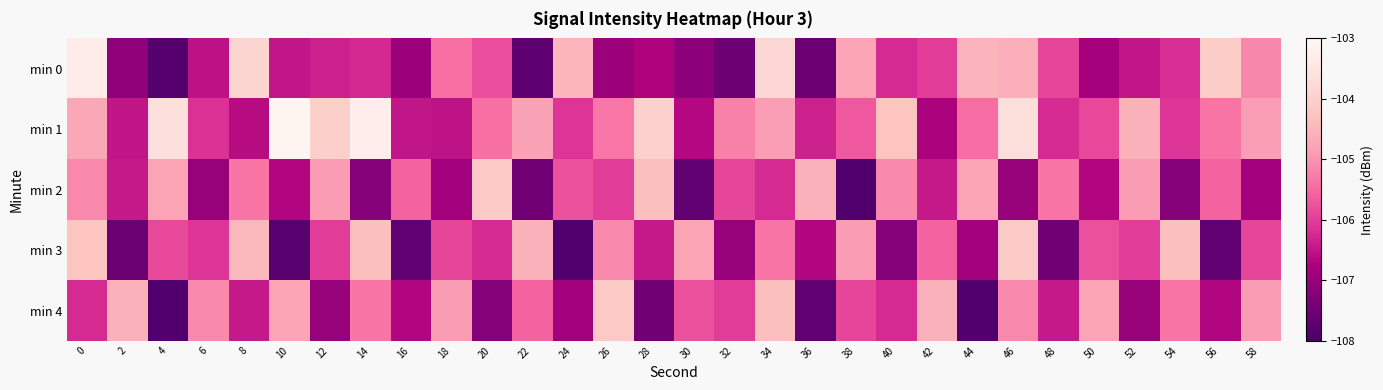

Reading right to left, what are all the values shown in this chart?

min 0: 58=-105.1	56=-104.1	54=-106.2	52=-106.5	50=-106.8	48=-105.9	46=-104.6	44=-104.5	42=-106.0	40=-106.2	38=-104.8	36=-107.6	34=-103.8	32=-107.5	30=-107.1	28=-106.7	26=-107.0	24=-104.5	22=-107.7	20=-105.8	18=-105.4	16=-107.0	14=-106.3	12=-106.4	10=-106.5	8=-103.9	6=-106.5	4=-107.8	2=-107.1	0=-103.3
min 1: 58=-104.9	56=-105.3	54=-106.1	52=-104.6	50=-105.9	48=-106.2	46=-103.7	44=-105.5	42=-106.8	40=-104.2	38=-105.7	36=-106.3	34=-104.9	32=-105.2	30=-106.7	28=-104.0	26=-105.3	24=-106.1	22=-104.8	20=-105.4	18=-106.5	16=-106.5	14=-103.3	12=-104.0	10=-103.1	8=-106.6	6=-106.1	4=-103.6	2=-106.5	0=-104.7
min 2: 58=-106.9	56=-105.6	54=-107.2	52=-104.9	50=-106.7	48=-105.3	46=-107.0	44=-104.8	42=-106.5	40=-105.1	38=-107.9	36=-104.6	34=-106.2	32=-105.9	30=-107.7	28=-104.3	26=-106.0	24=-105.8	22=-107.5	20=-104.1	18=-106.9	16=-105.6	14=-107.2	12=-104.9	10=-106.7	8=-105.3	6=-107.0	4=-104.8	2=-106.5	0=-105.1
min 3: 58=-105.9	56=-107.7	54=-104.3	52=-106.0	50=-105.8	48=-107.5	46=-104.1	44=-106.9	42=-105.6	40=-107.2	38=-104.9	36=-106.7	34=-105.3	32=-107.0	30=-104.8	28=-106.5	26=-105.1	24=-107.9	22=-104.6	20=-106.2	18=-105.9	16=-107.7	14=-104.3	12=-106.0	10=-107.8	8=-104.5	6=-106.1	4=-105.9	2=-107.6	0=-104.2
min 4: 58=-104.9	56=-106.7	54=-105.3	52=-107.0	50=-104.8	48=-106.5	46=-105.1	44=-107.9	42=-104.6	40=-106.2	38=-105.9	36=-107.7	34=-104.3	32=-106.0	30=-105.8	28=-107.5	26=-104.1	24=-106.9	22=-105.6	20=-107.2	18=-104.9	16=-106.7	14=-105.3	12=-107.0	10=-104.8	8=-106.5	6=-105.1	4=-107.9	2=-104.6	0=-106.2